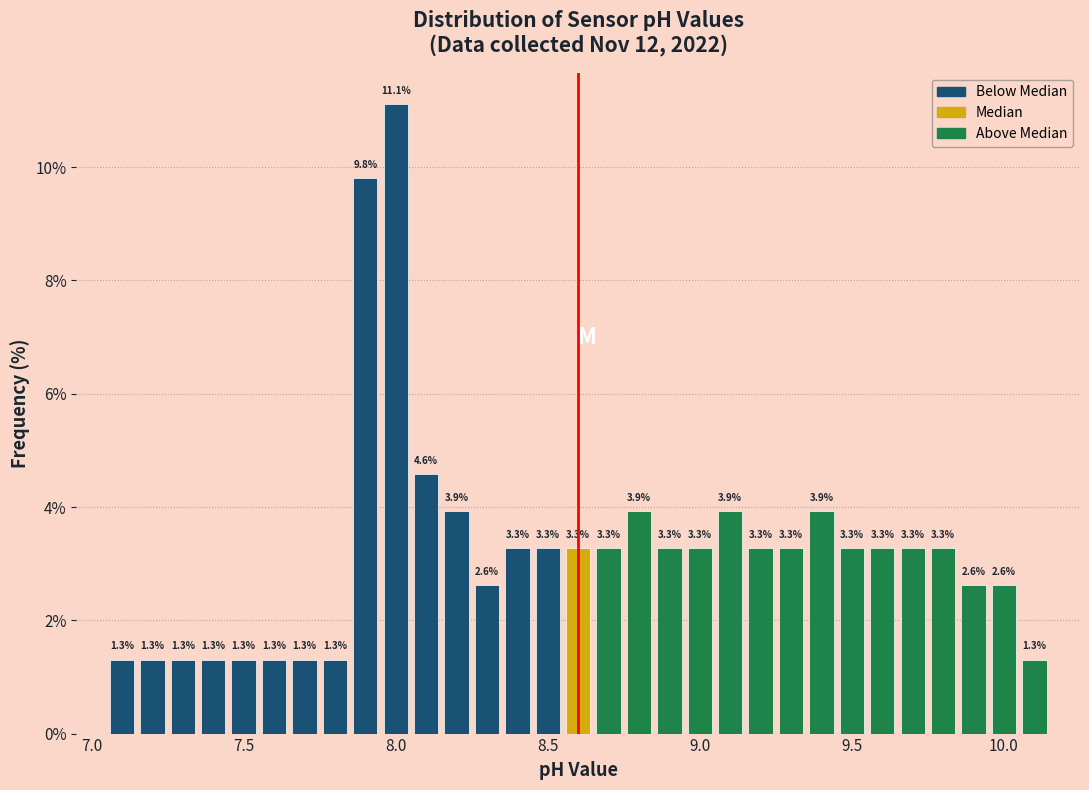

Read against the x-axis, roughly where is the centre of the tallest bar?

8.00